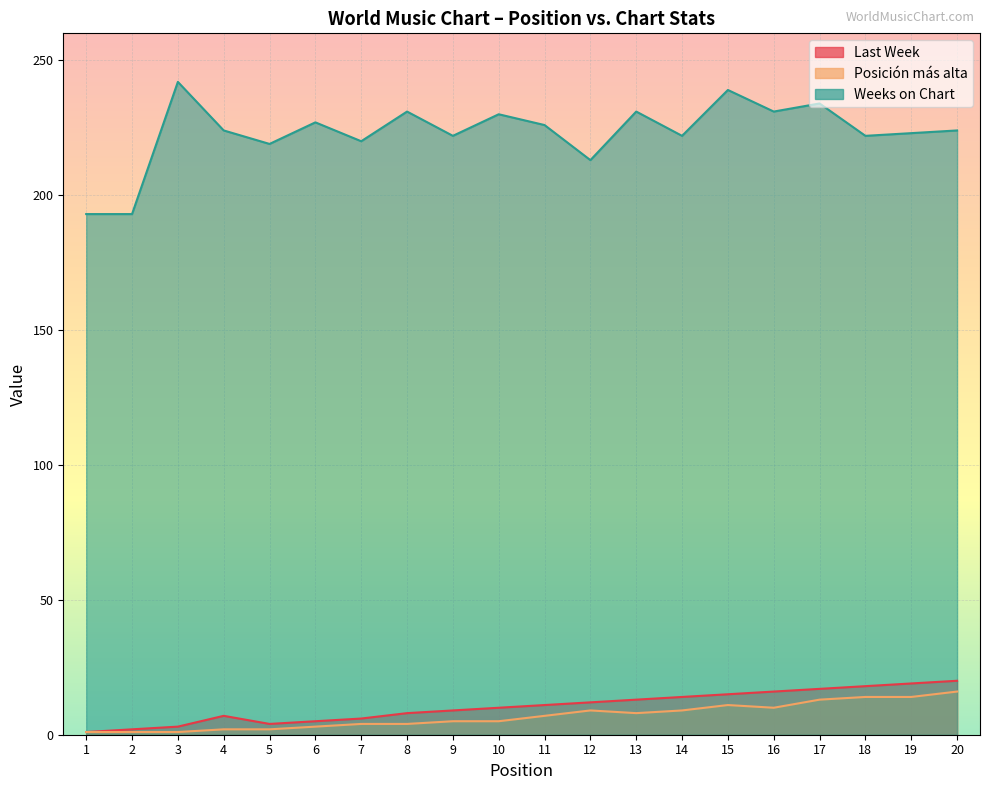

Which series has the widest spread of values?

Weeks on Chart